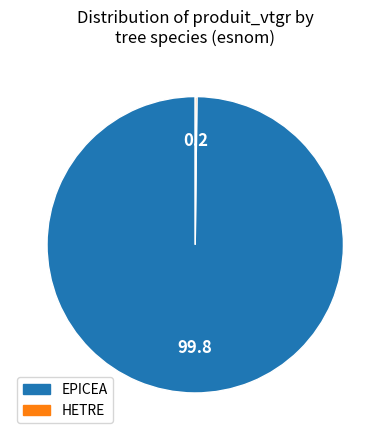

What is the largest slice in the pie chart?

EPICEA